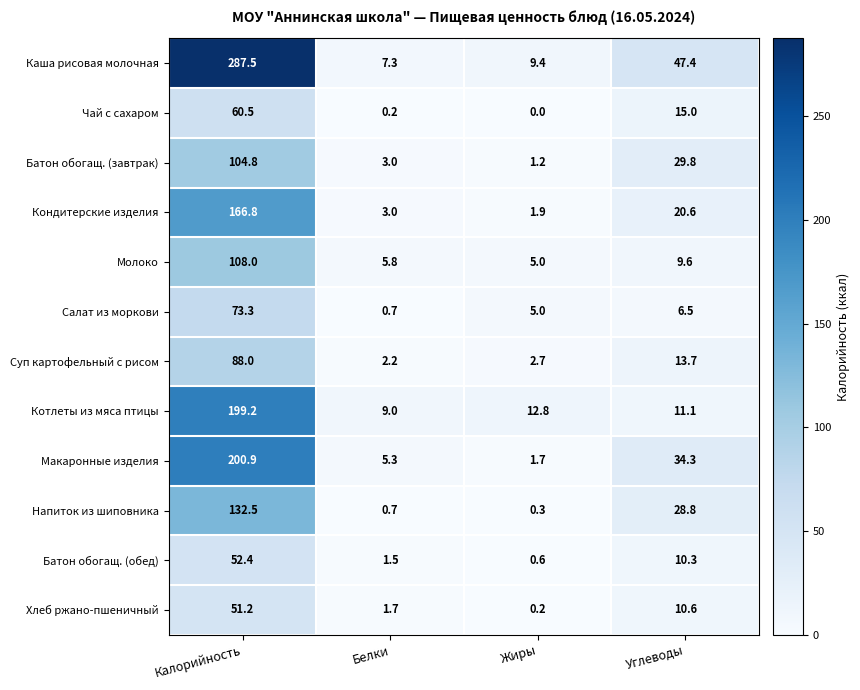

Which label corresponds to the smallest value in the chart?

Жиры